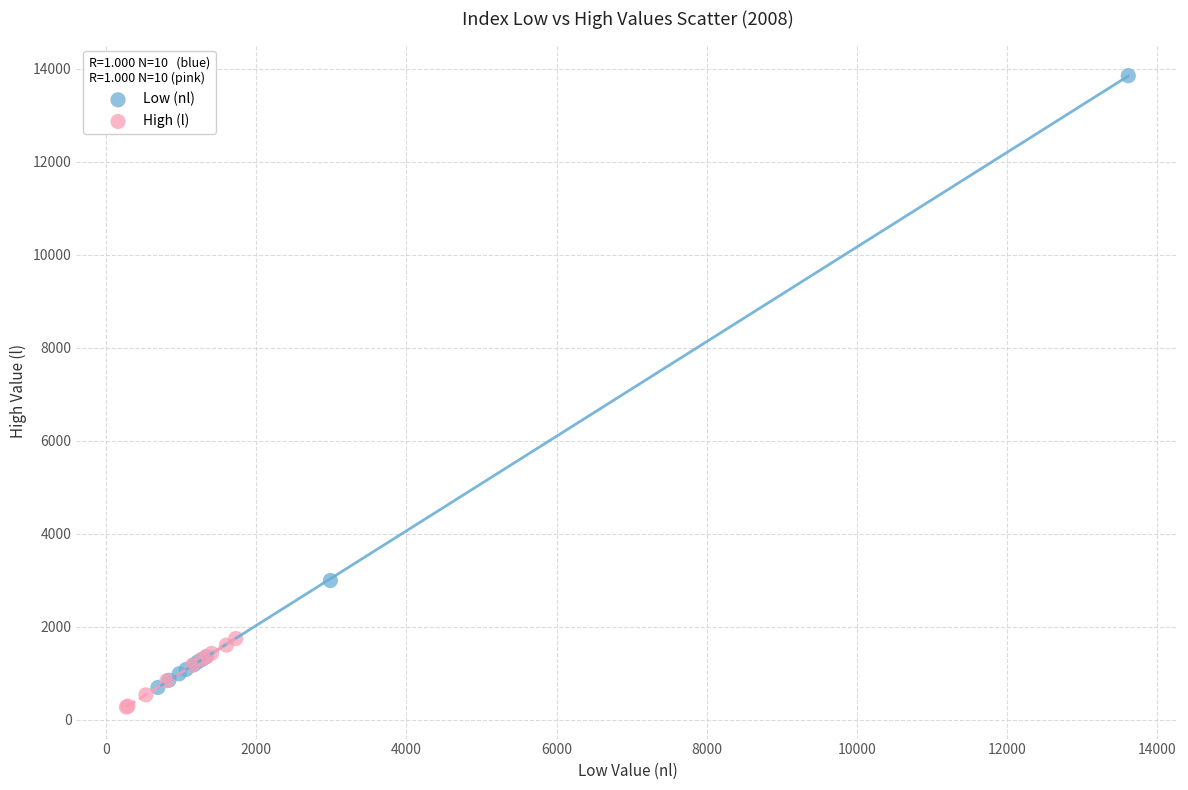

Which series has the widest spread of Y values?

Low (nl)